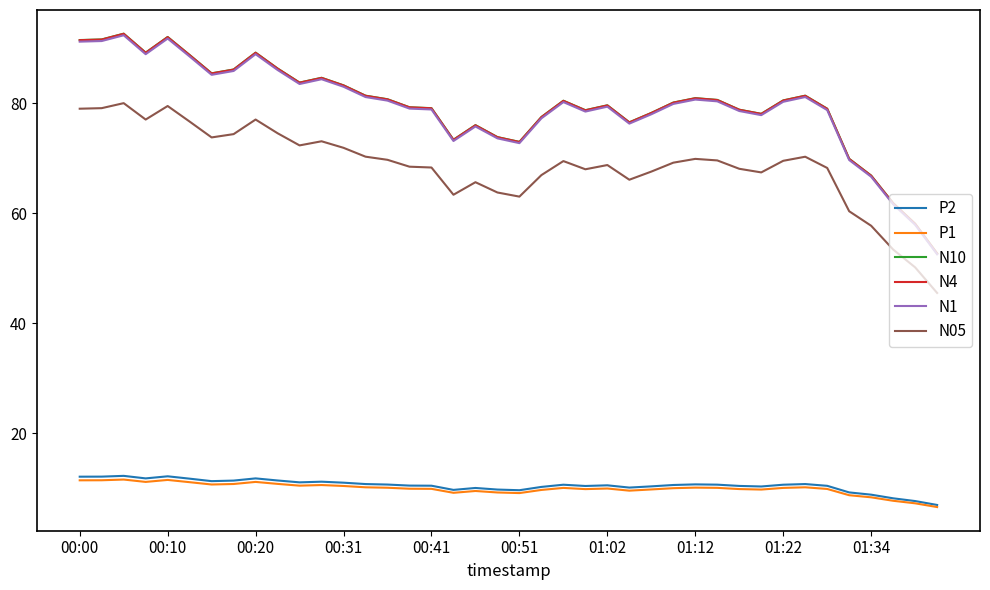

True or false: P2 and N10 cross at least once.

False